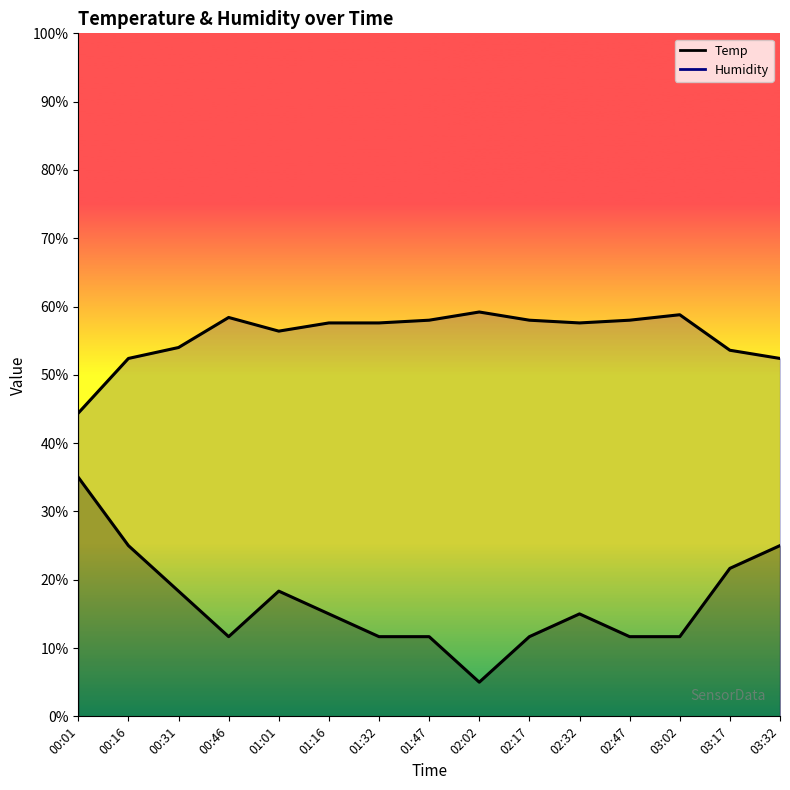

Is this an area chart (filled region under the line)?

No